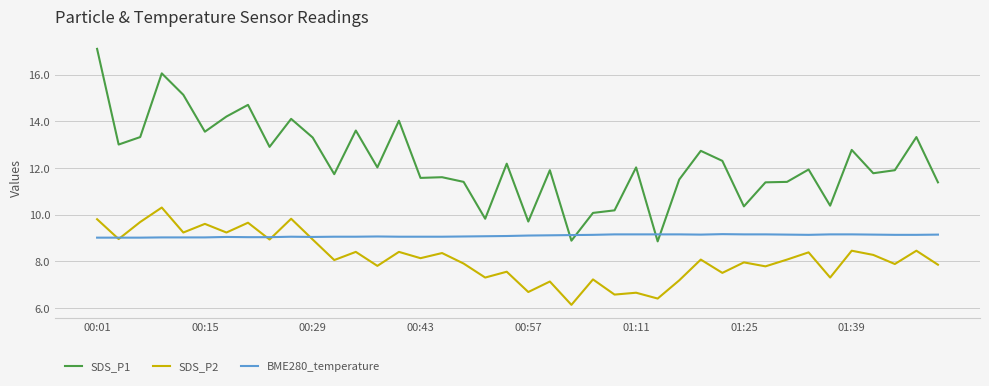

Which series has the largest total across all categories?

SDS_P1